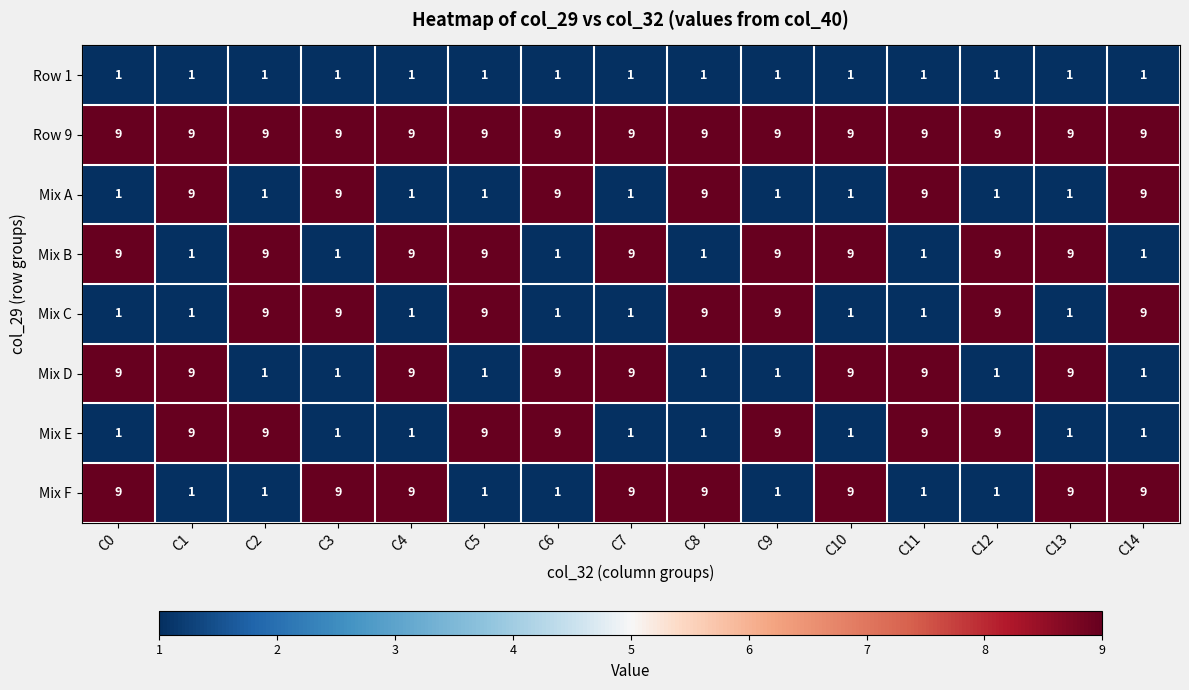

Which series has the largest total across all categories?

Row 9